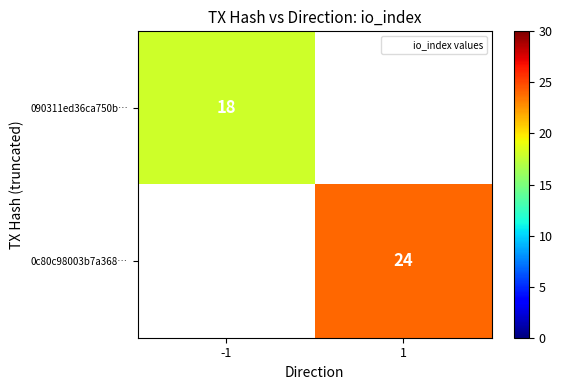

What is the greatest value displayed?

24.0